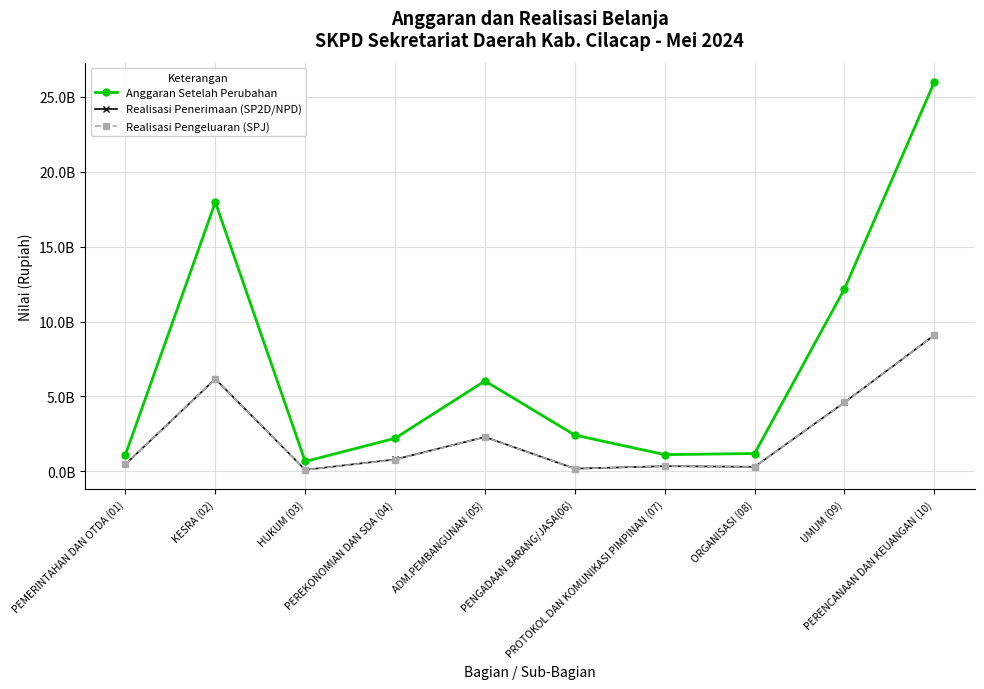

What is the difference between the Realisasi Penerimaan (SP2D/NPD) values at ADM.PEMBANGUNAN (05) and PENGADAAN BARANG/JASA(06)?

2111334447